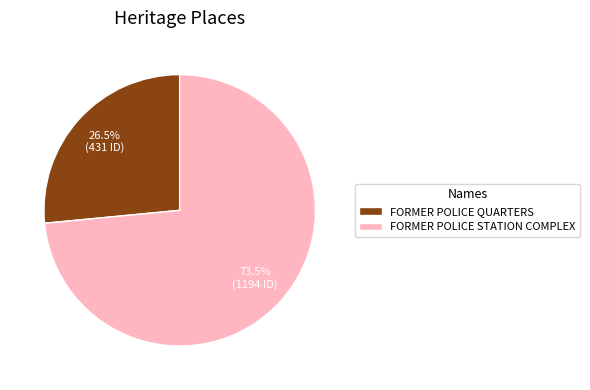

Which has a higher value, FORMER POLICE STATION COMPLEX or FORMER POLICE QUARTERS?

FORMER POLICE STATION COMPLEX